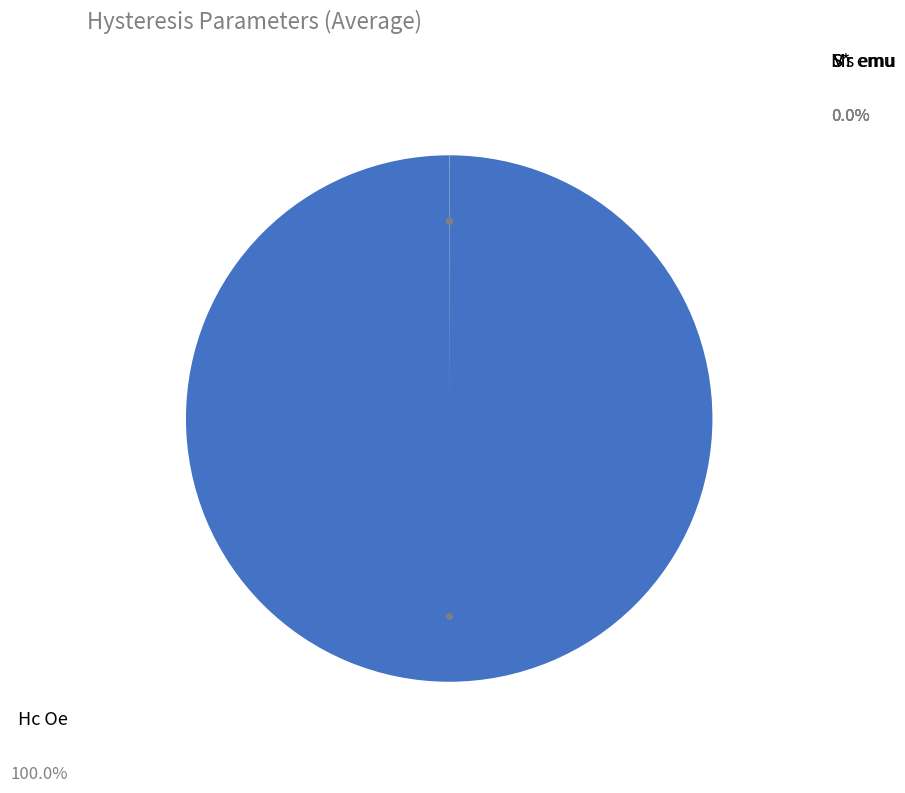

Is there a majority slice in this chart?

Yes